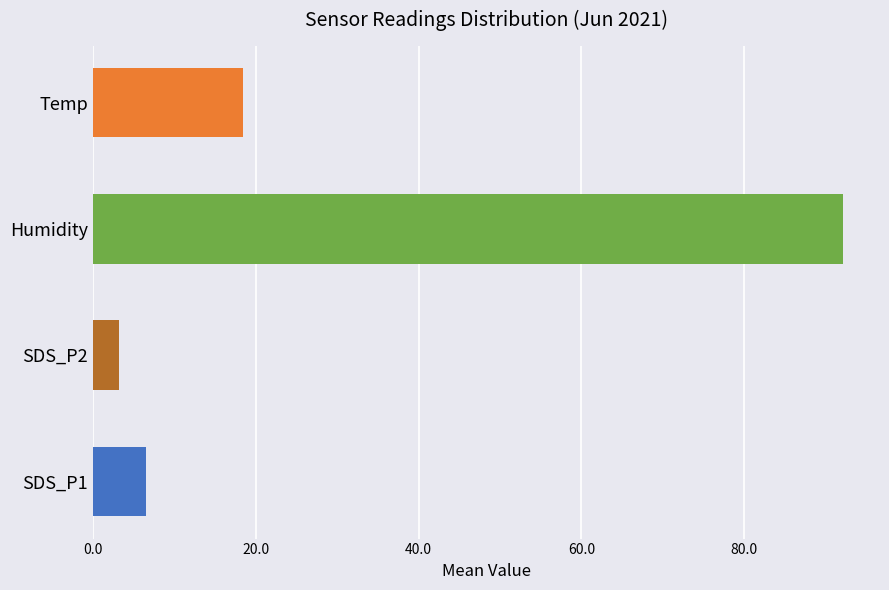

Reading bottom to top, what are all the values shown in this chart?

6.5	3.2	92.1	18.4